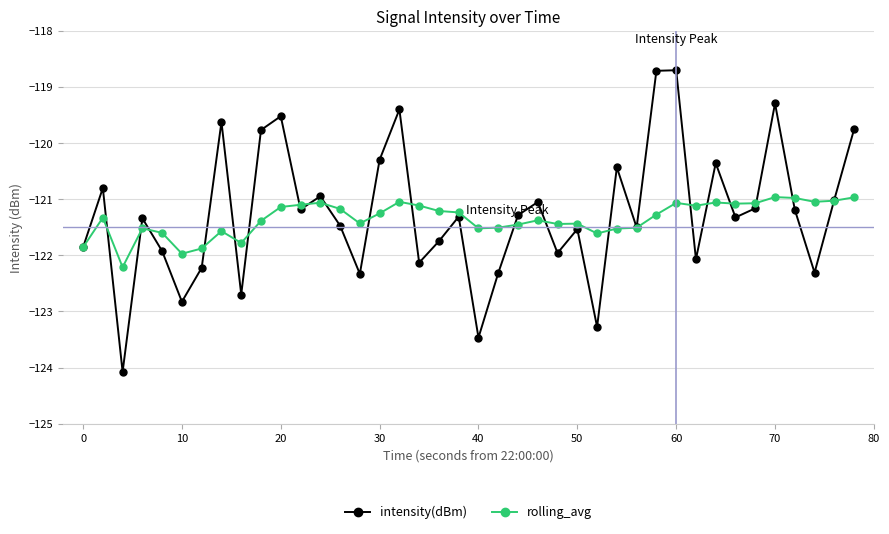

List the series in order of their peak value, lowest first.

rolling_avg, intensity(dBm)